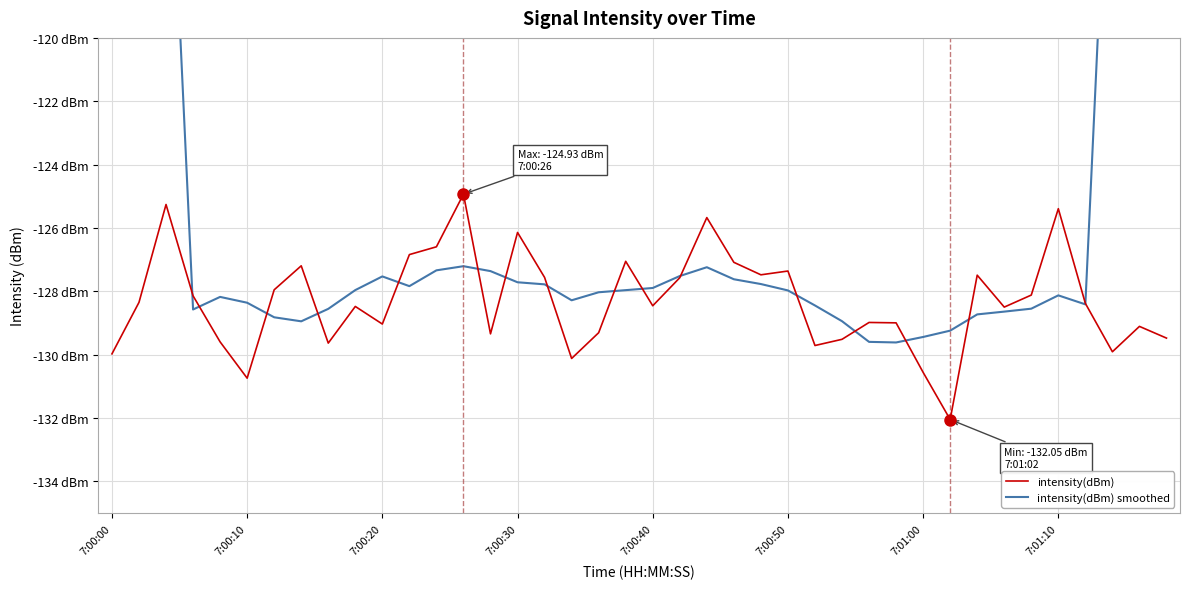

At which category does the chart reach its minimum across all series?

31